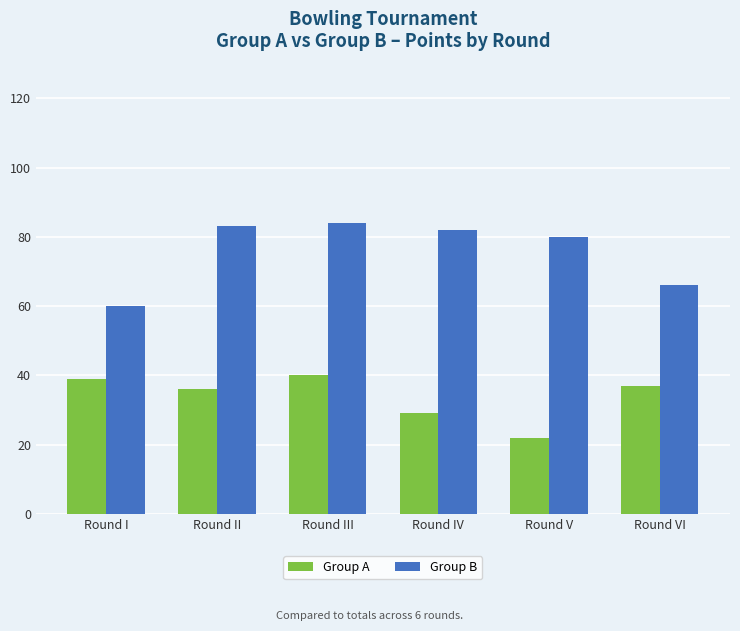

Which series has the widest spread of values?

Group B